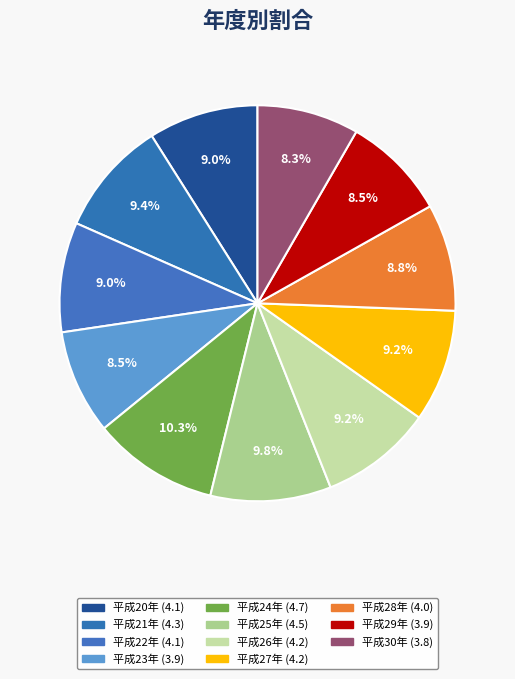

Combined, what portion of the pie is 平成22年 and 平成27年?

18.2%